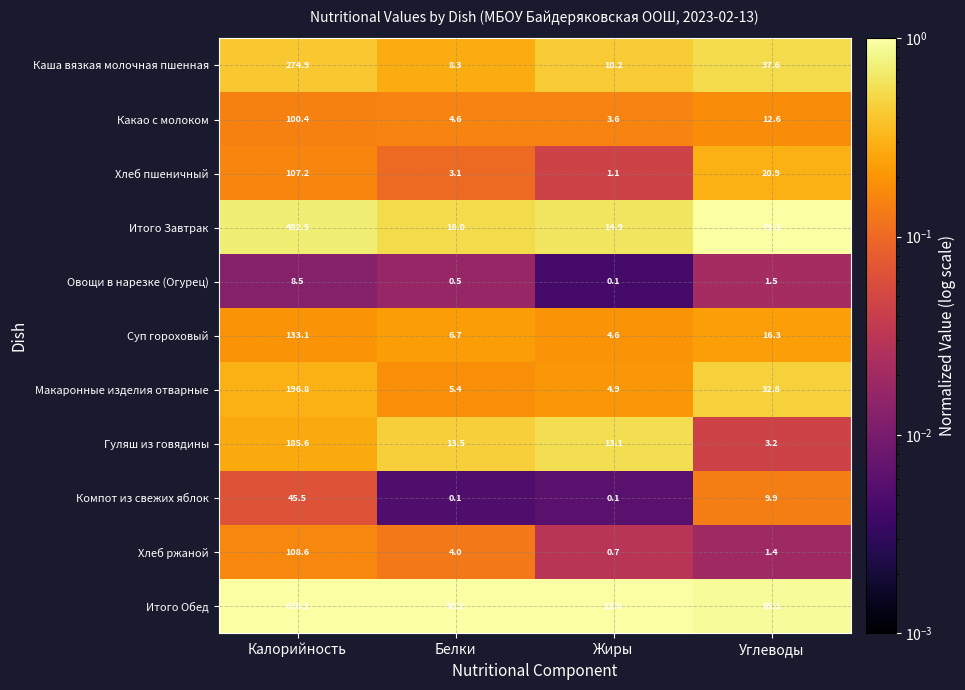

At which label does Суп гороховый reach its minimum?

Жиры